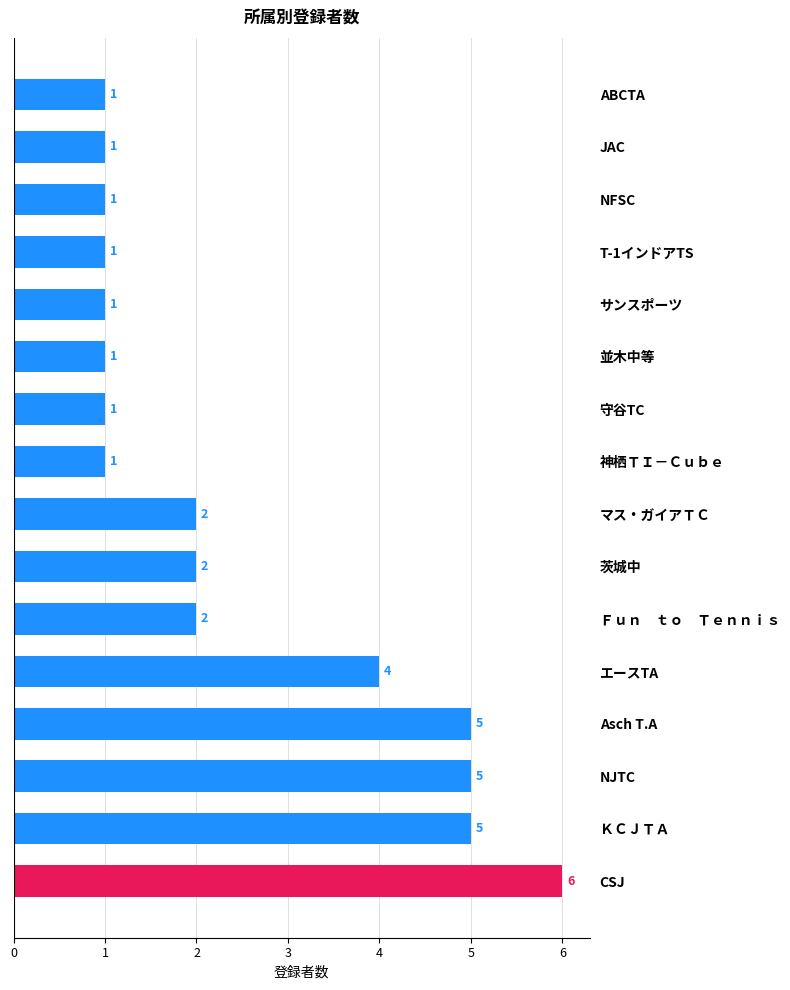

Is it true that the value at NJTC is 8?

False